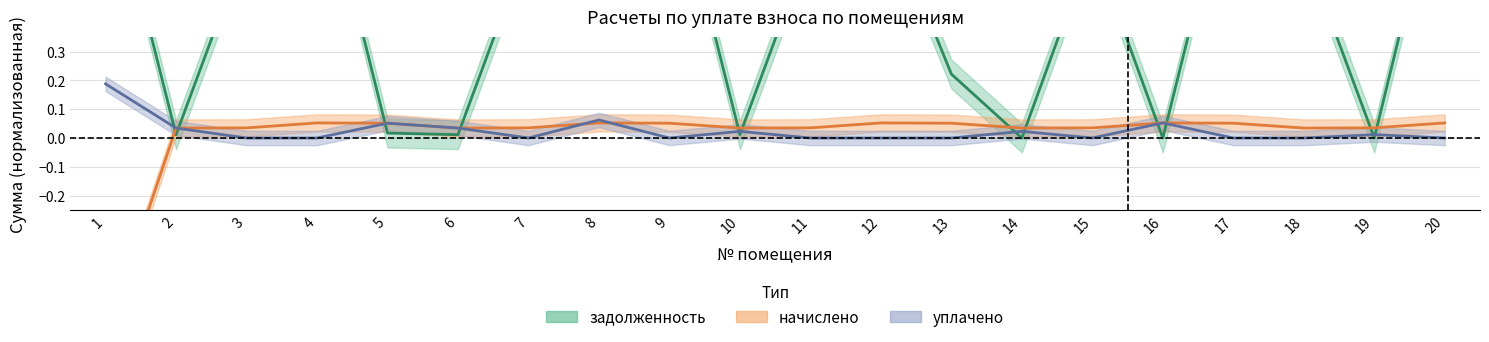

How many positive values does the задолженность series have?

17